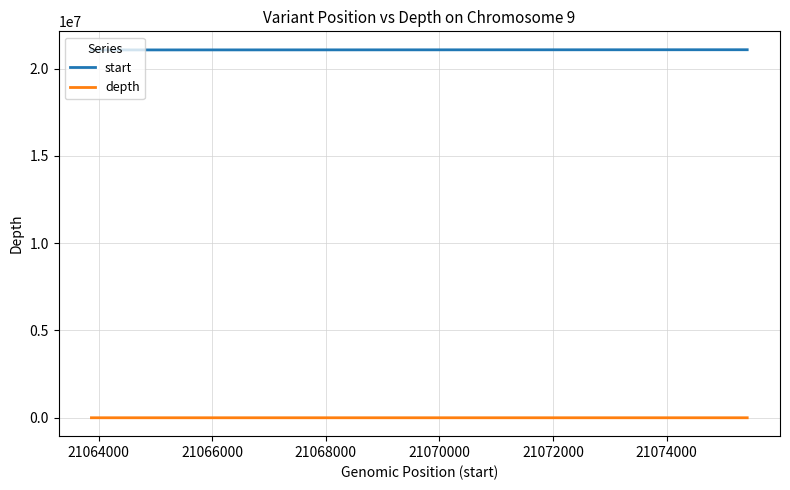

What is the sum of all start values?

42139290